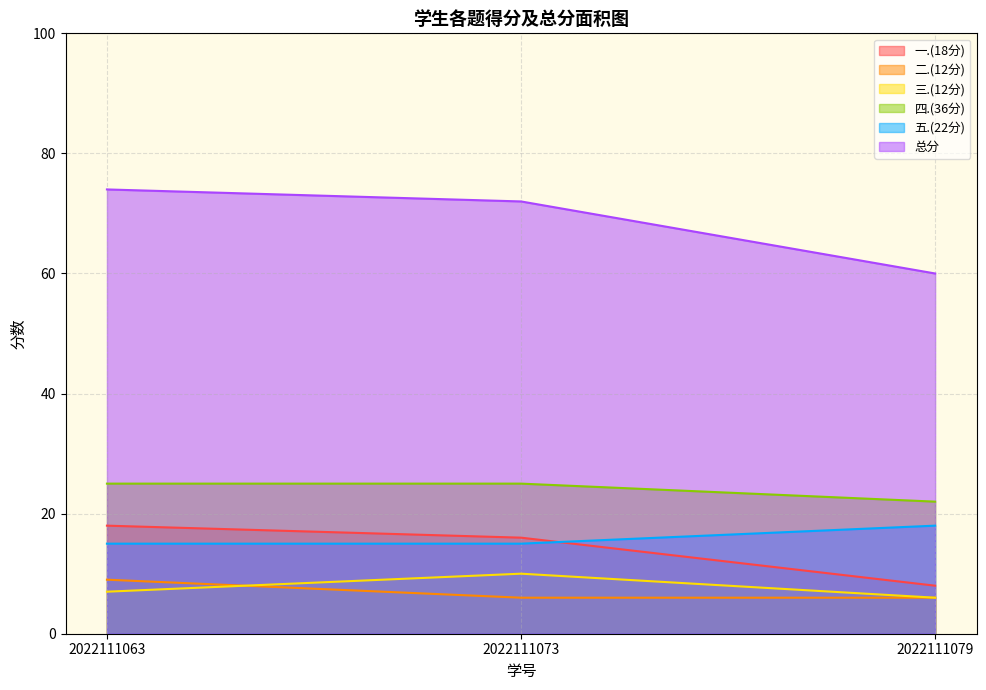

At which label is 一.(18分) closest to 13?

2022111073